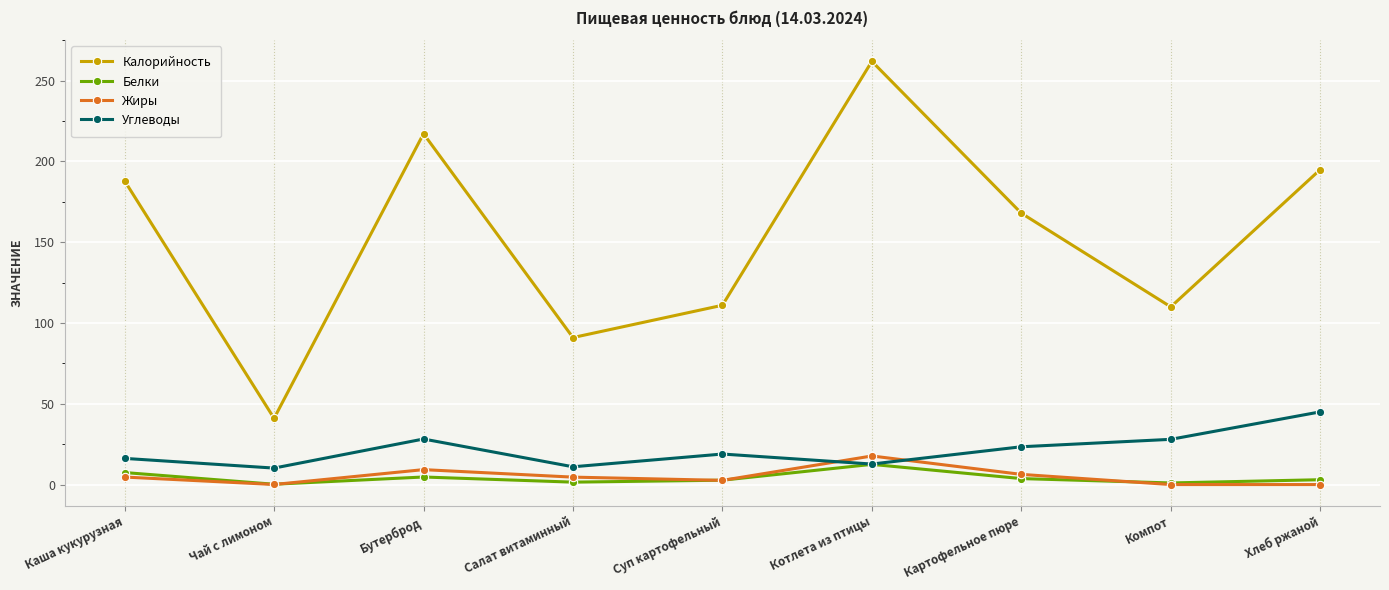

How many interior local valleys does the Калорийность series have?

3